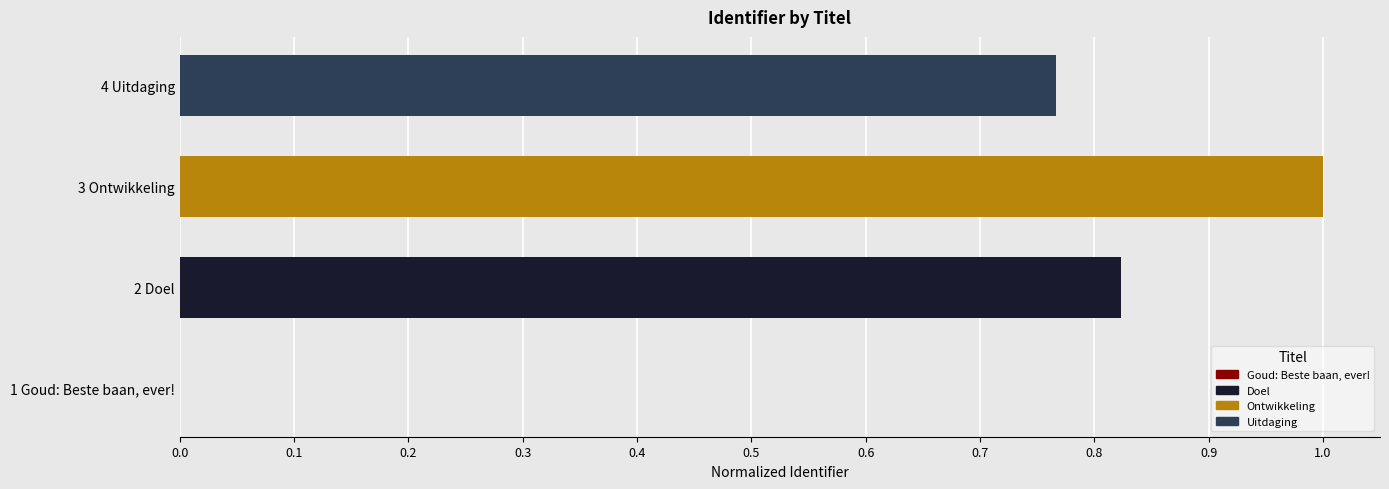

The chart shows a value of 0.3 at 4 Uitdaging. True or false?

False